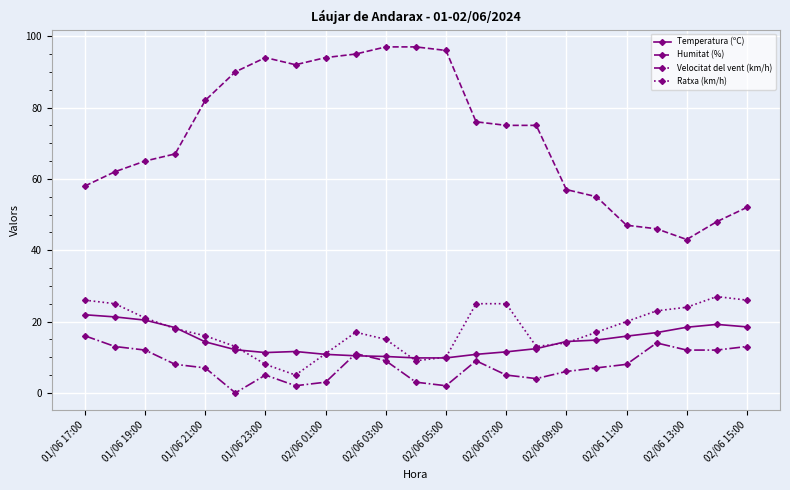

Rank the series by their maximum value, from lowest to highest.

Velocitat del vent (km/h), Temperatura (ºC), Ratxa (km/h), Humitat (%)